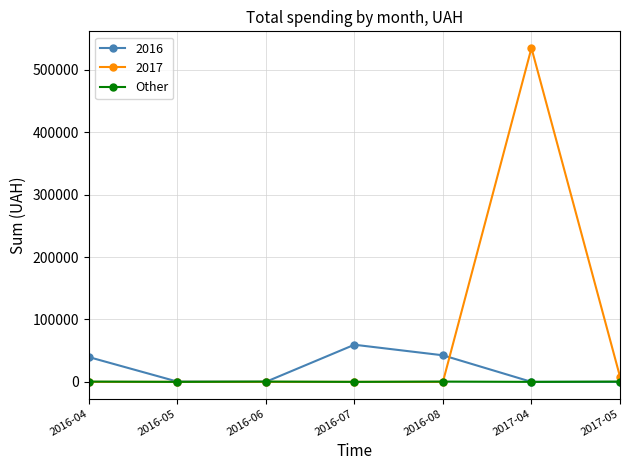

Rank the series by their average value, from lowest to highest.

Other, 2016, 2017